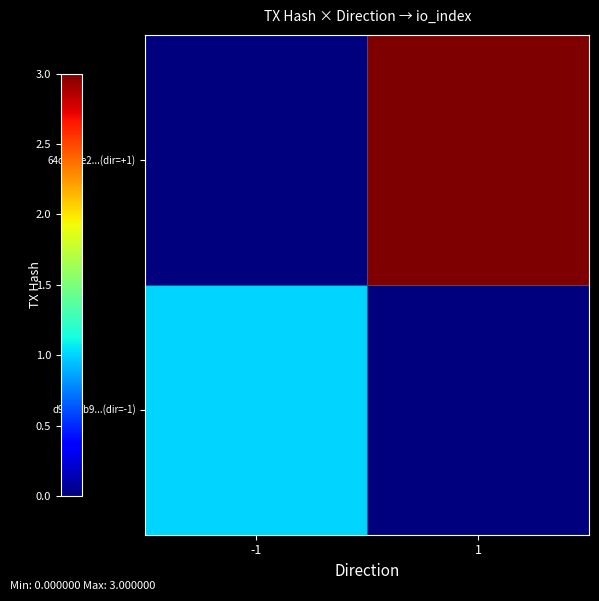

What is the spread (max minus min) of values at 1?

3